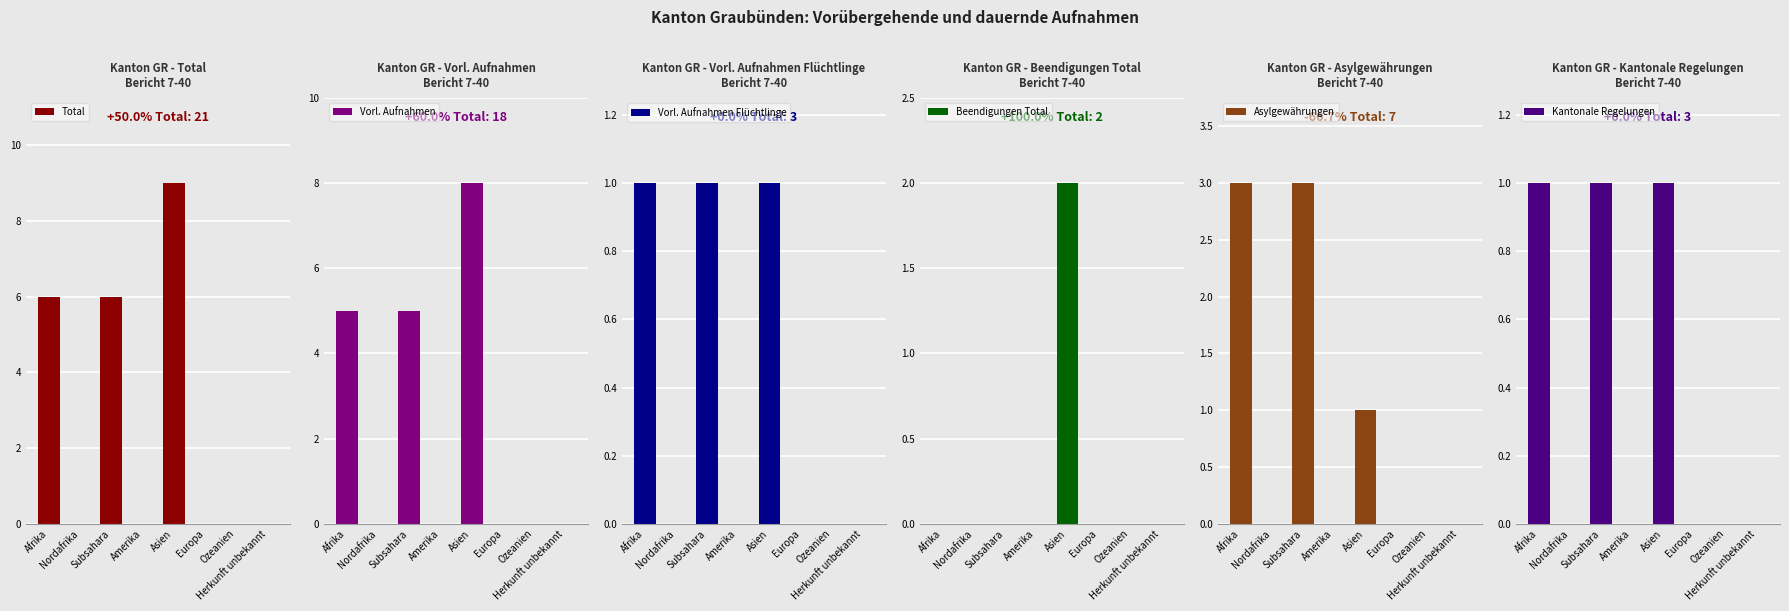

At which label does Vorl. Aufnahmen reach its minimum?

Nordafrika